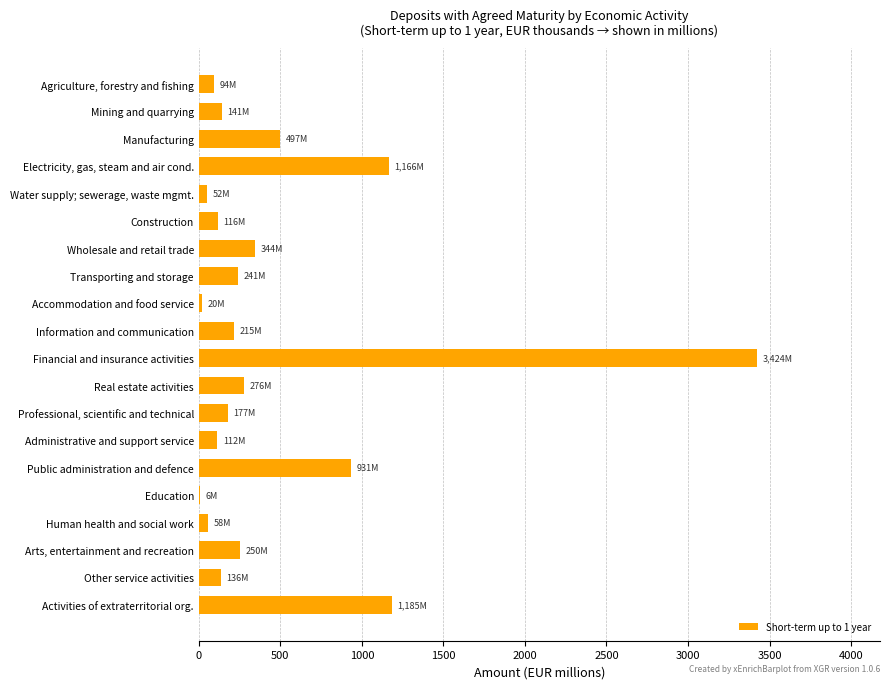

The value at Agriculture, forestry and fishing is 93.7. True or false?

True